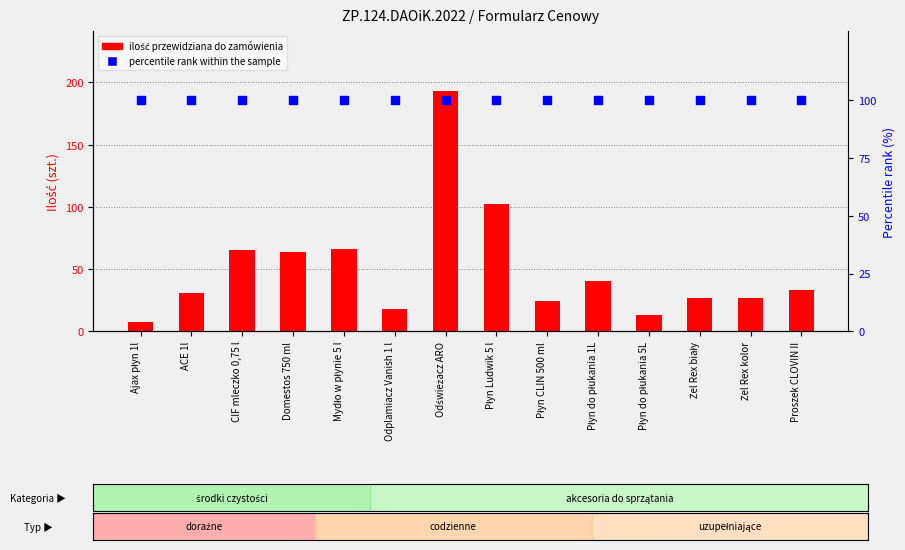

Which series contains the lowest Y value?

ilość przewidziana do zamówienia